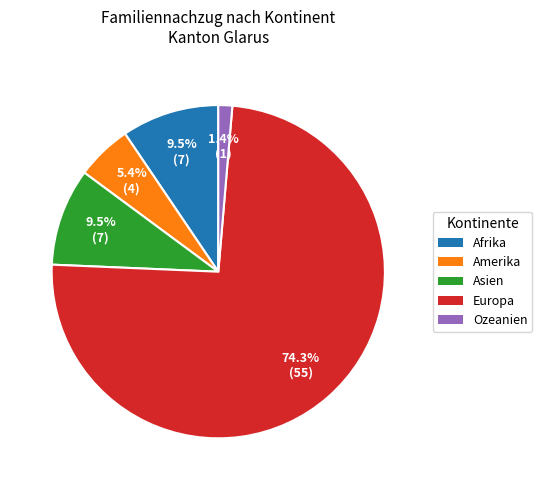

Is there a majority slice in this chart?

Yes